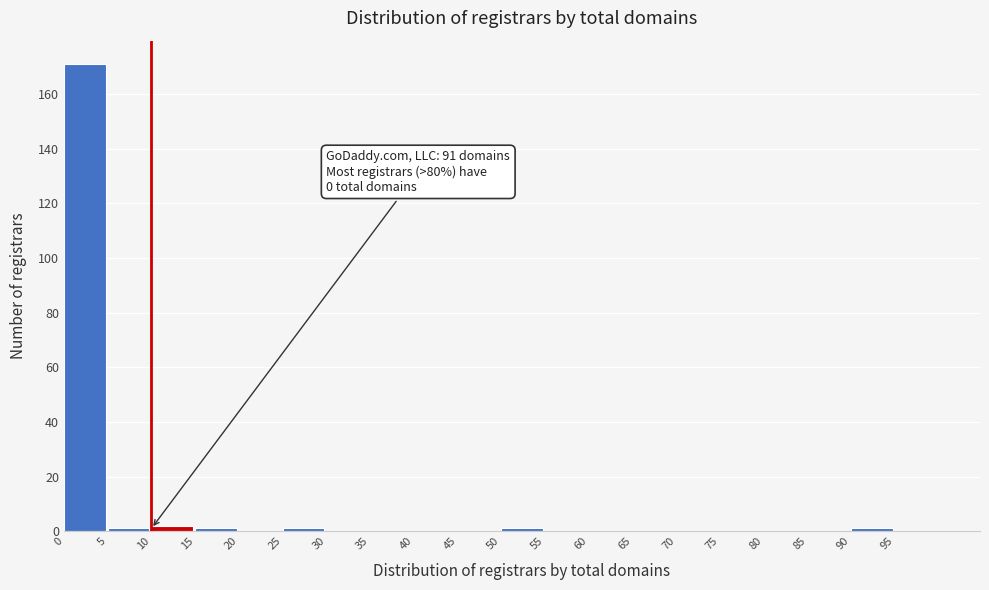

Over which range of the x-axis is the bar tallest?

0 to 5